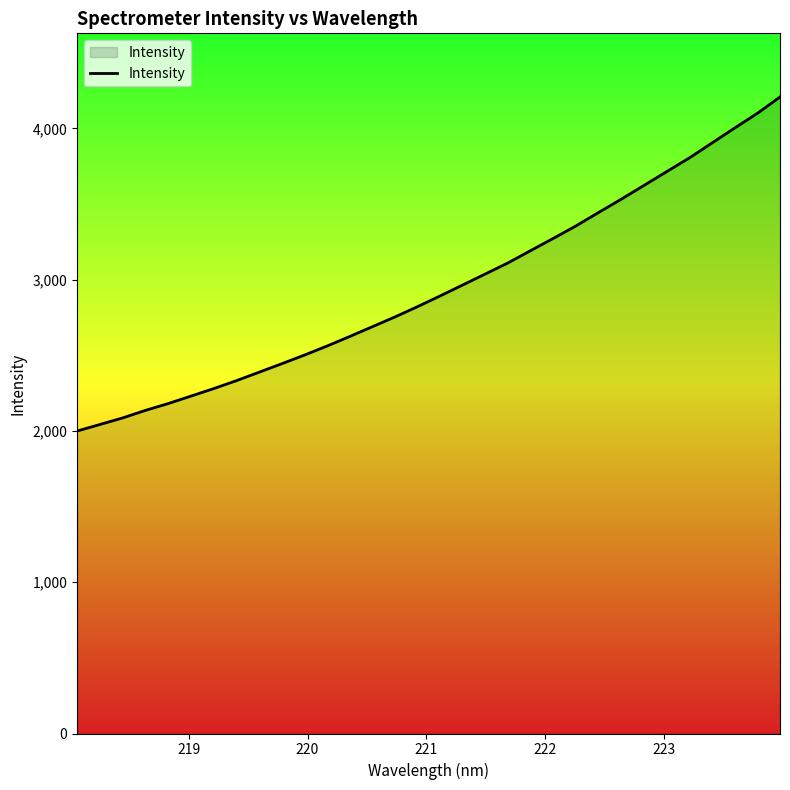

What is the minimum value shown in the chart?

1999.7